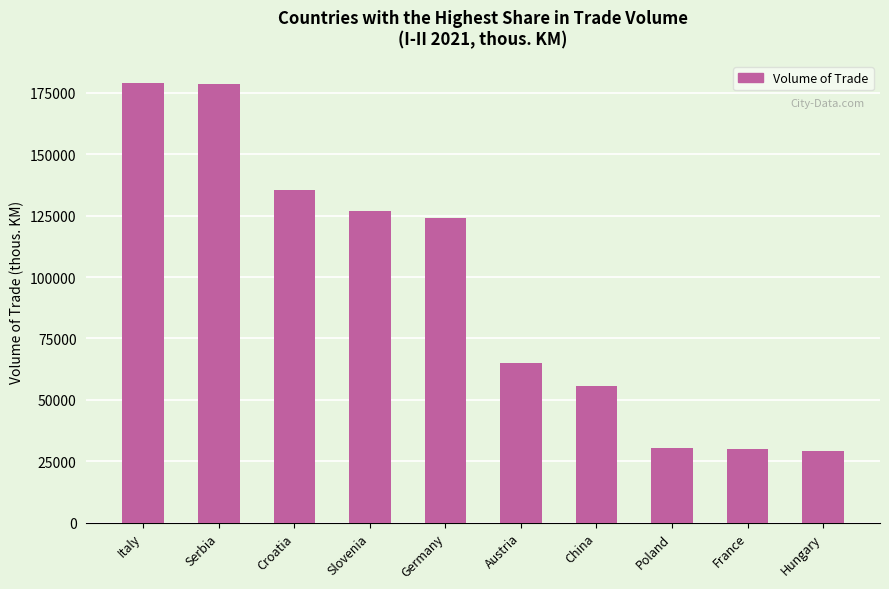

What is the difference between the values at Hungary and Austria?

35834.0